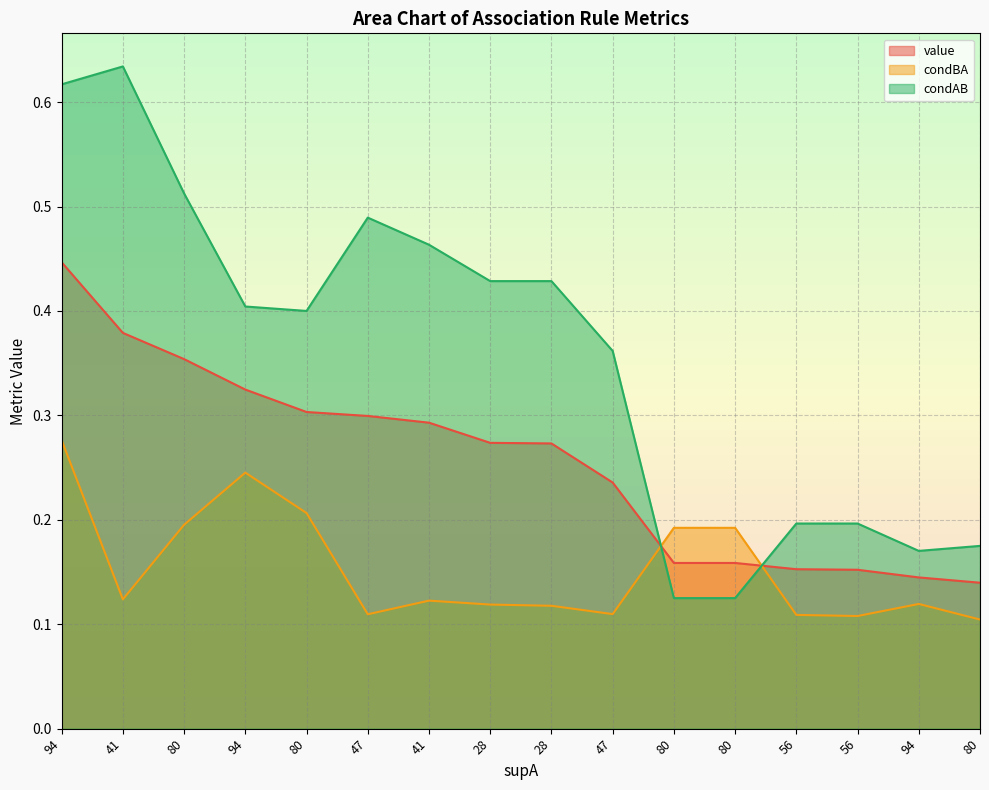

At which category is the sum across all series the highest?

94